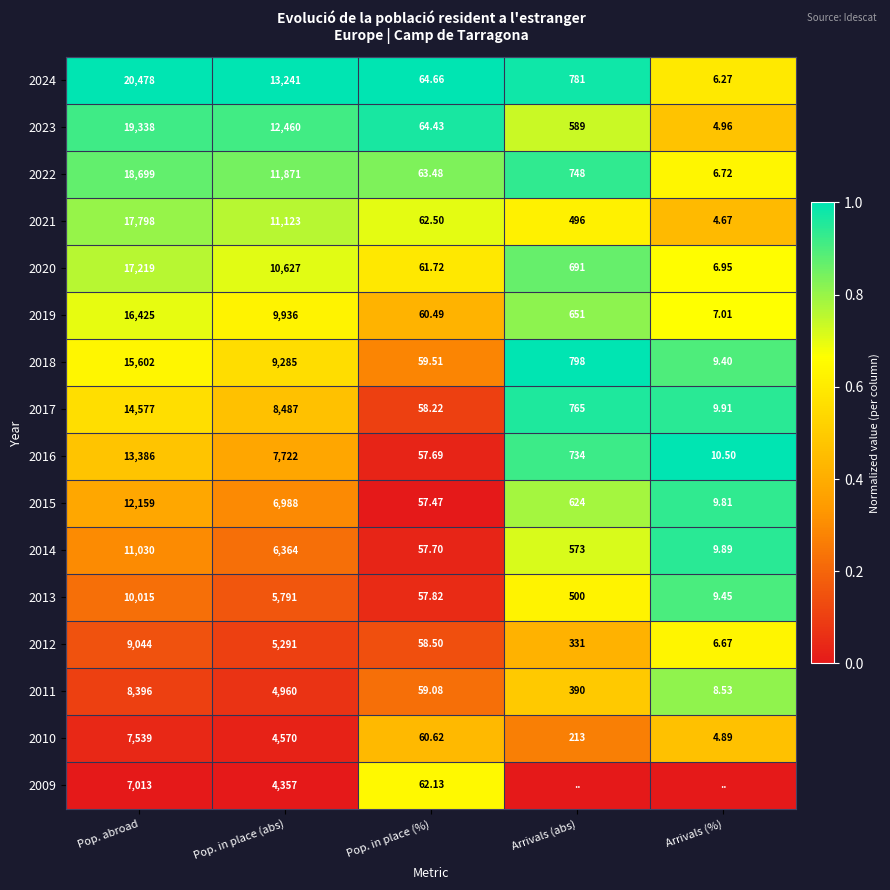

Where does the 2024 series first go above 781?

Pop. abroad